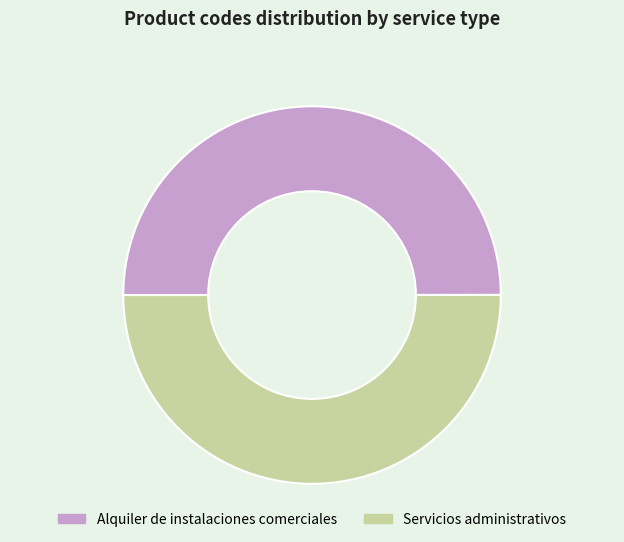

Combined, do Servicios administrativos and Alquiler de instalaciones comerciales account for over 50%?

Yes